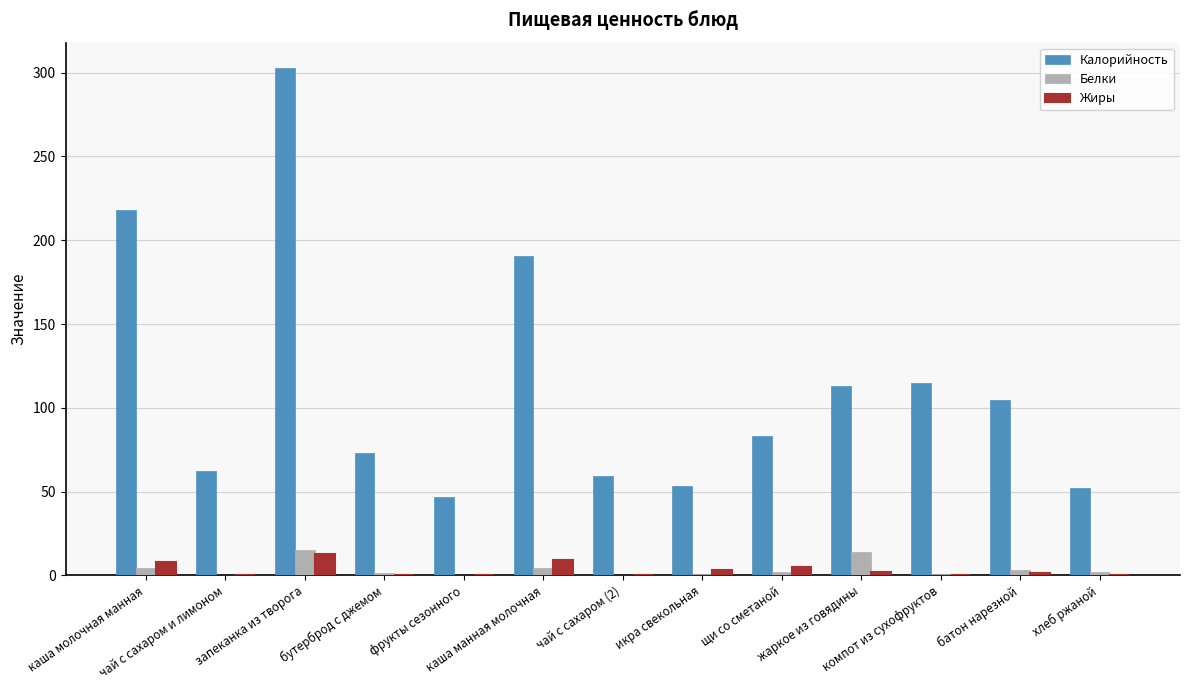

What is the maximum value for Калорийность?

302.8